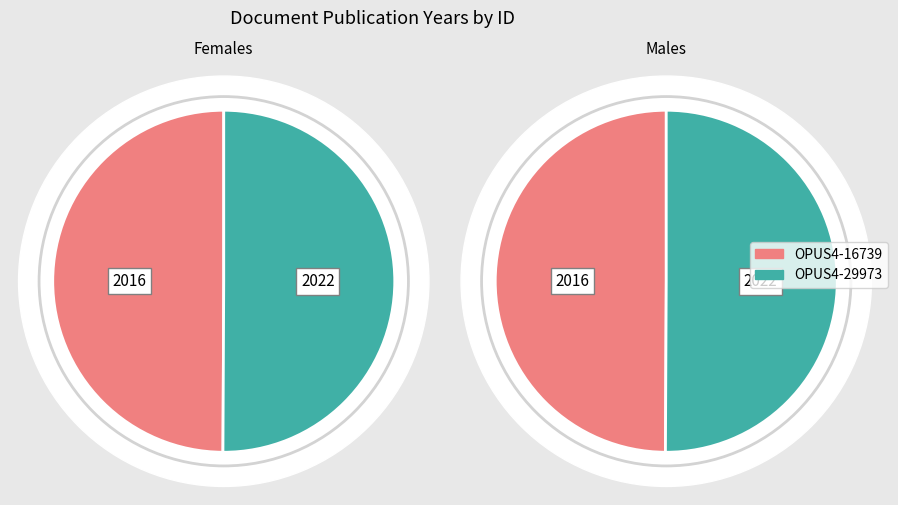

What is the largest slice in the pie chart?

OPUS4-29973